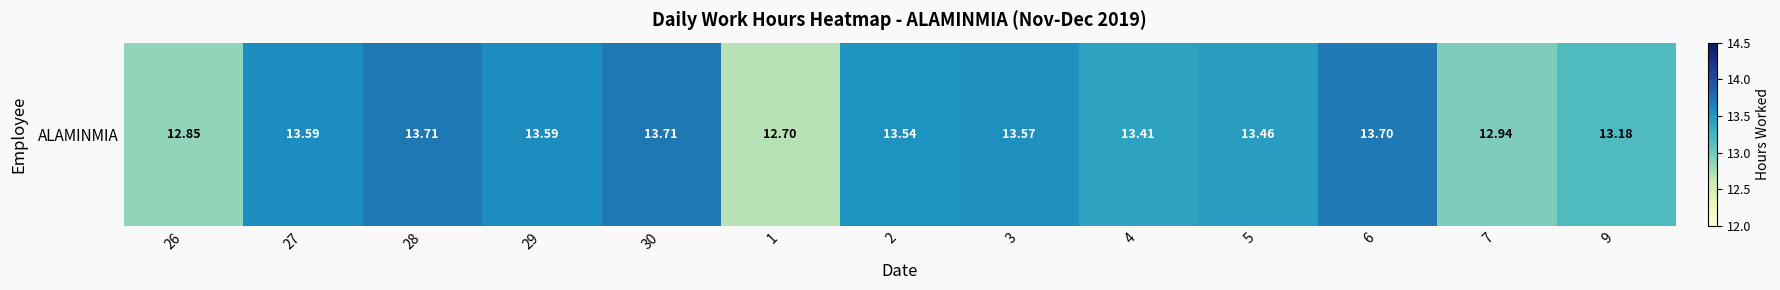

Reading right to left, extract all data points from this chart.

9=13.2	7=12.9	6=13.7	5=13.5	4=13.4	3=13.6	2=13.5	1=12.7	30=13.7	29=13.6	28=13.7	27=13.6	26=12.8